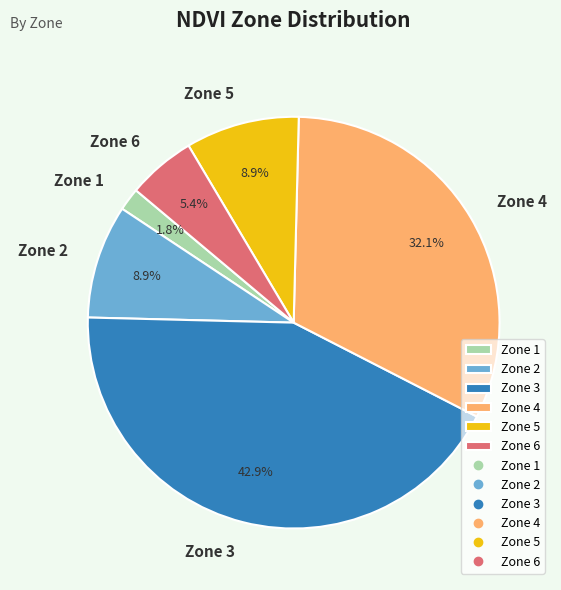

What is the total percentage of Zone 4 and Zone 3?

75.0%